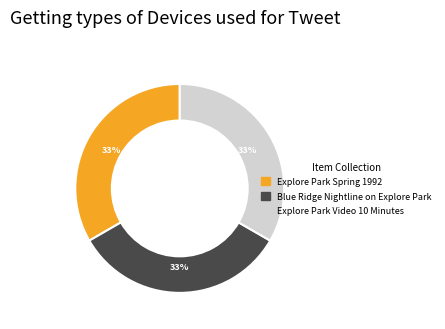

True or false: Explore Park Video 10 Minutes accounts for 47% of the total.

False